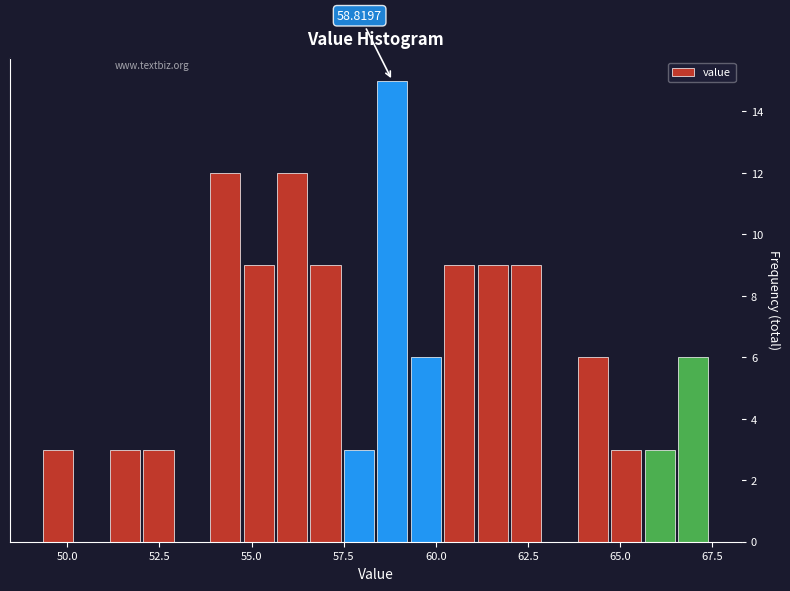

Read against the x-axis, roughly where is the centre of the tallest bar?

59.0